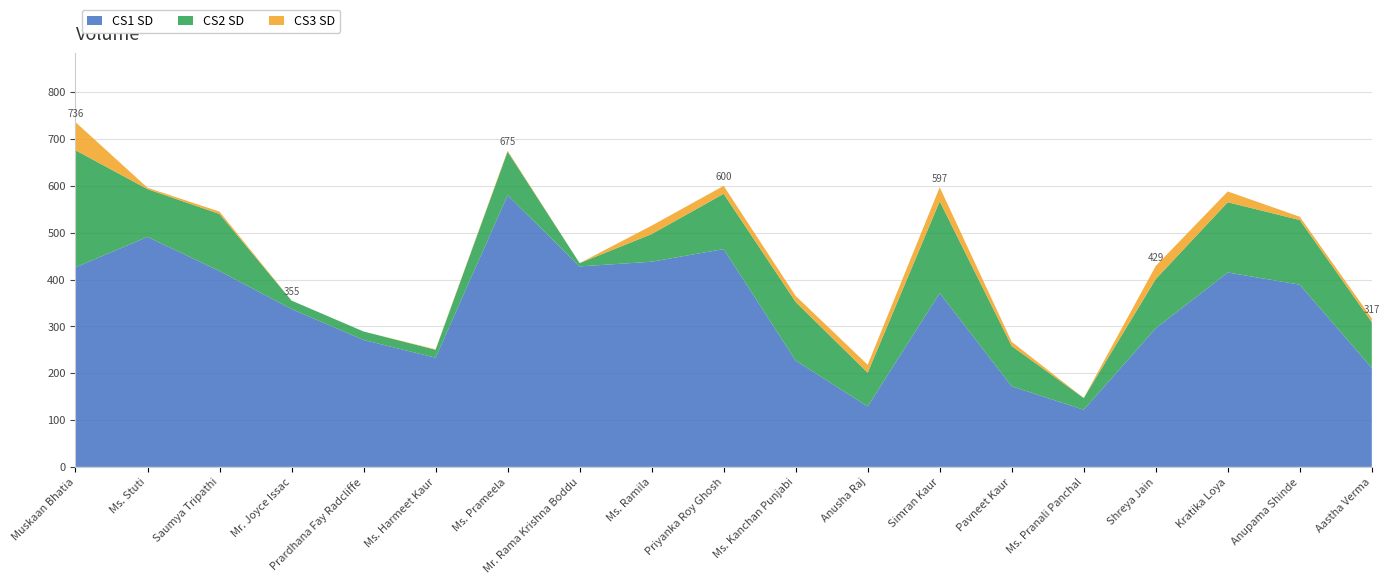

Reading right to left, transcribe all the data shown in this chart.

CS1 SD: Aastha Verma=211	Anupama Shinde=389	Kratika Loya=415	Shreya Jain=296	Ms. Pranali Panchal=122	Pavneet Kaur=172	Simran Kaur=371	Anusha Raj=129	Ms. Kanchan Punjabi=227	Priyanka Roy Ghosh=465	Ms. Ramila=438	Mr. Rama Krishna Boddu=428	Ms. Prameela=580	Ms. Harmeet Kaur=233	Prardhana Fay Radcliffe=271	Mr. Joyce Issac=337	Saumya Tripathi=418	Ms. Stuti=491	Muskaan Bhatia=426
CS2 SD: Aastha Verma=98	Anupama Shinde=138	Kratika Loya=150	Shreya Jain=105	Ms. Pranali Panchal=25	Pavneet Kaur=86	Simran Kaur=196	Anusha Raj=72	Ms. Kanchan Punjabi=125	Priyanka Roy Ghosh=118	Ms. Ramila=59	Mr. Rama Krishna Boddu=7	Ms. Prameela=93	Ms. Harmeet Kaur=17	Prardhana Fay Radcliffe=18	Mr. Joyce Issac=18	Saumya Tripathi=122	Ms. Stuti=102	Muskaan Bhatia=250
CS3 SD: Aastha Verma=8	Anupama Shinde=7	Kratika Loya=23	Shreya Jain=28	Ms. Pranali Panchal=0	Pavneet Kaur=9	Simran Kaur=30	Anusha Raj=17	Ms. Kanchan Punjabi=13	Priyanka Roy Ghosh=17	Ms. Ramila=18	Mr. Rama Krishna Boddu=0	Ms. Prameela=2	Ms. Harmeet Kaur=1	Prardhana Fay Radcliffe=0	Mr. Joyce Issac=0	Saumya Tripathi=5	Ms. Stuti=3	Muskaan Bhatia=60